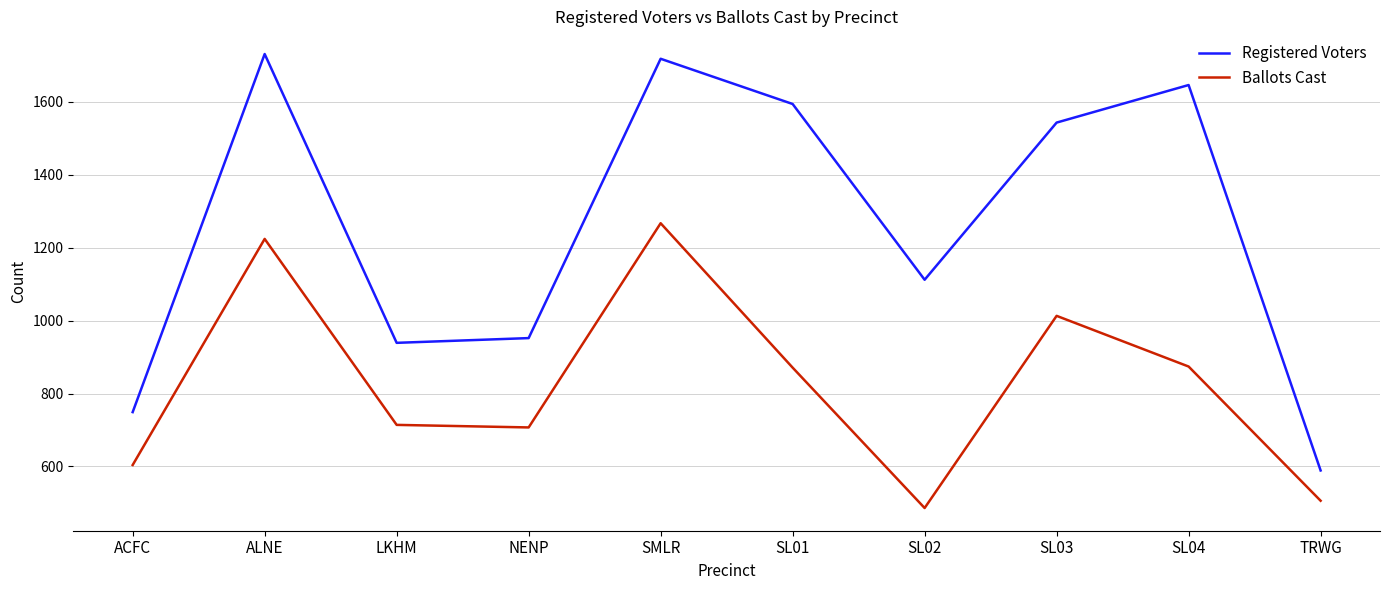

True or false: Ballots Cast and Registered Voters cross at least once.

False